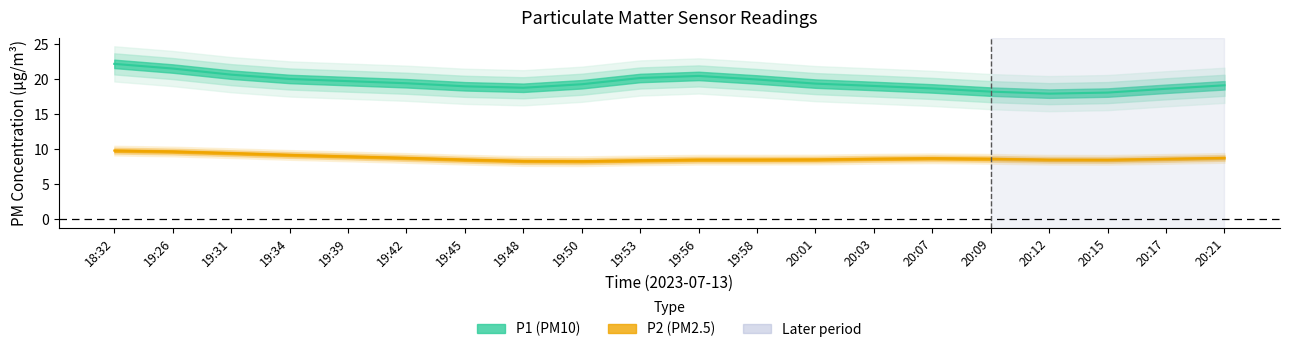

What are all the series names shown in the legend?

P1, P2